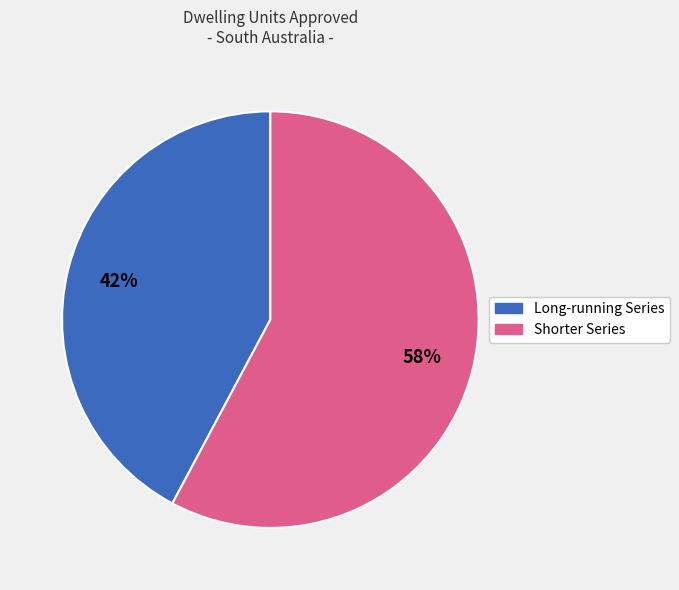

Is there any slice that represents more than half of the pie?

Yes